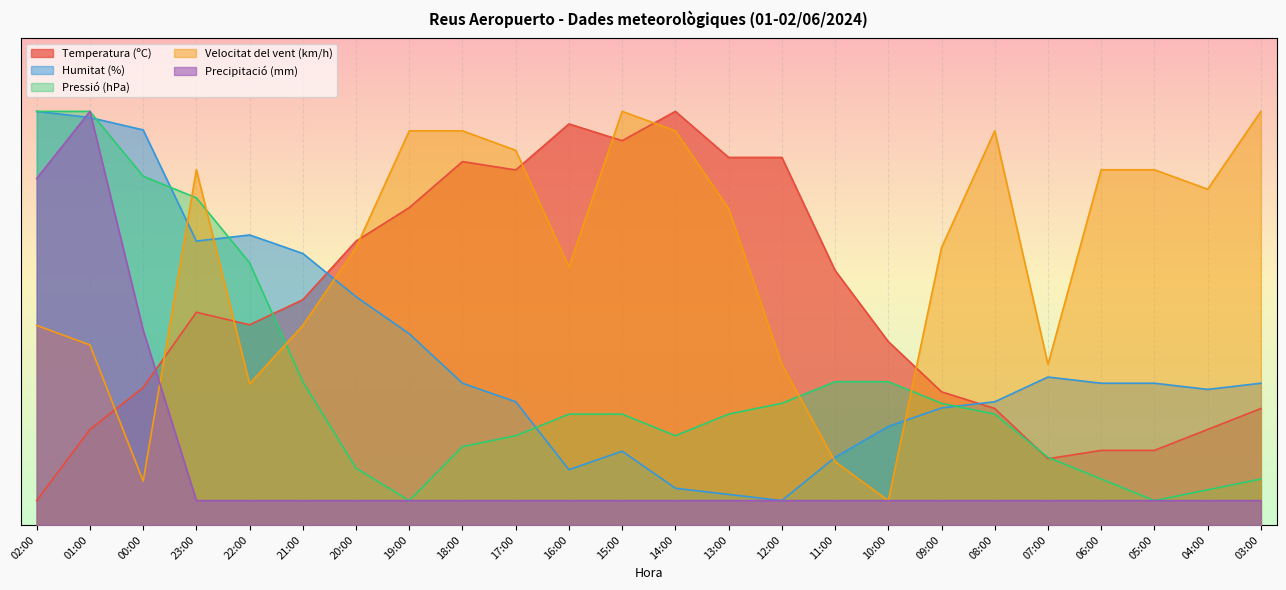

At which category does the chart reach its minimum across all series?

02:00